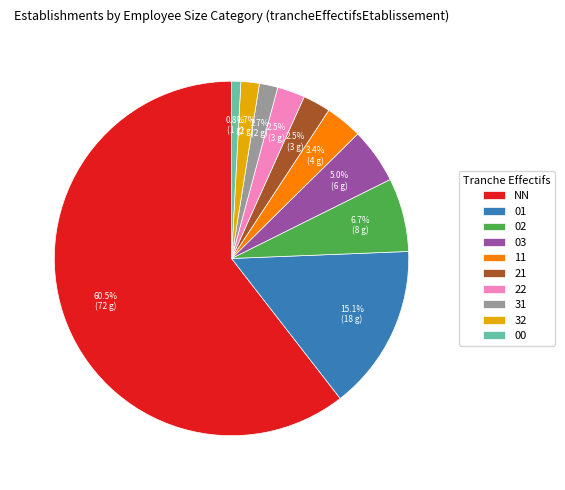

Between 03 and 31, which is larger?

03